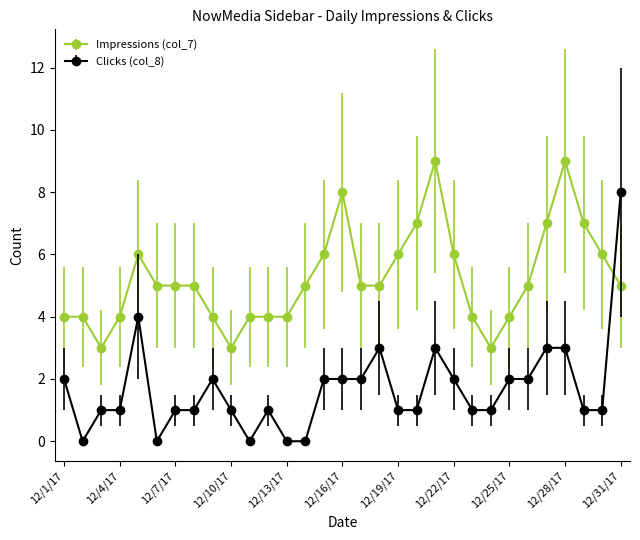

At how many categories does at least one series exceed 1?

31